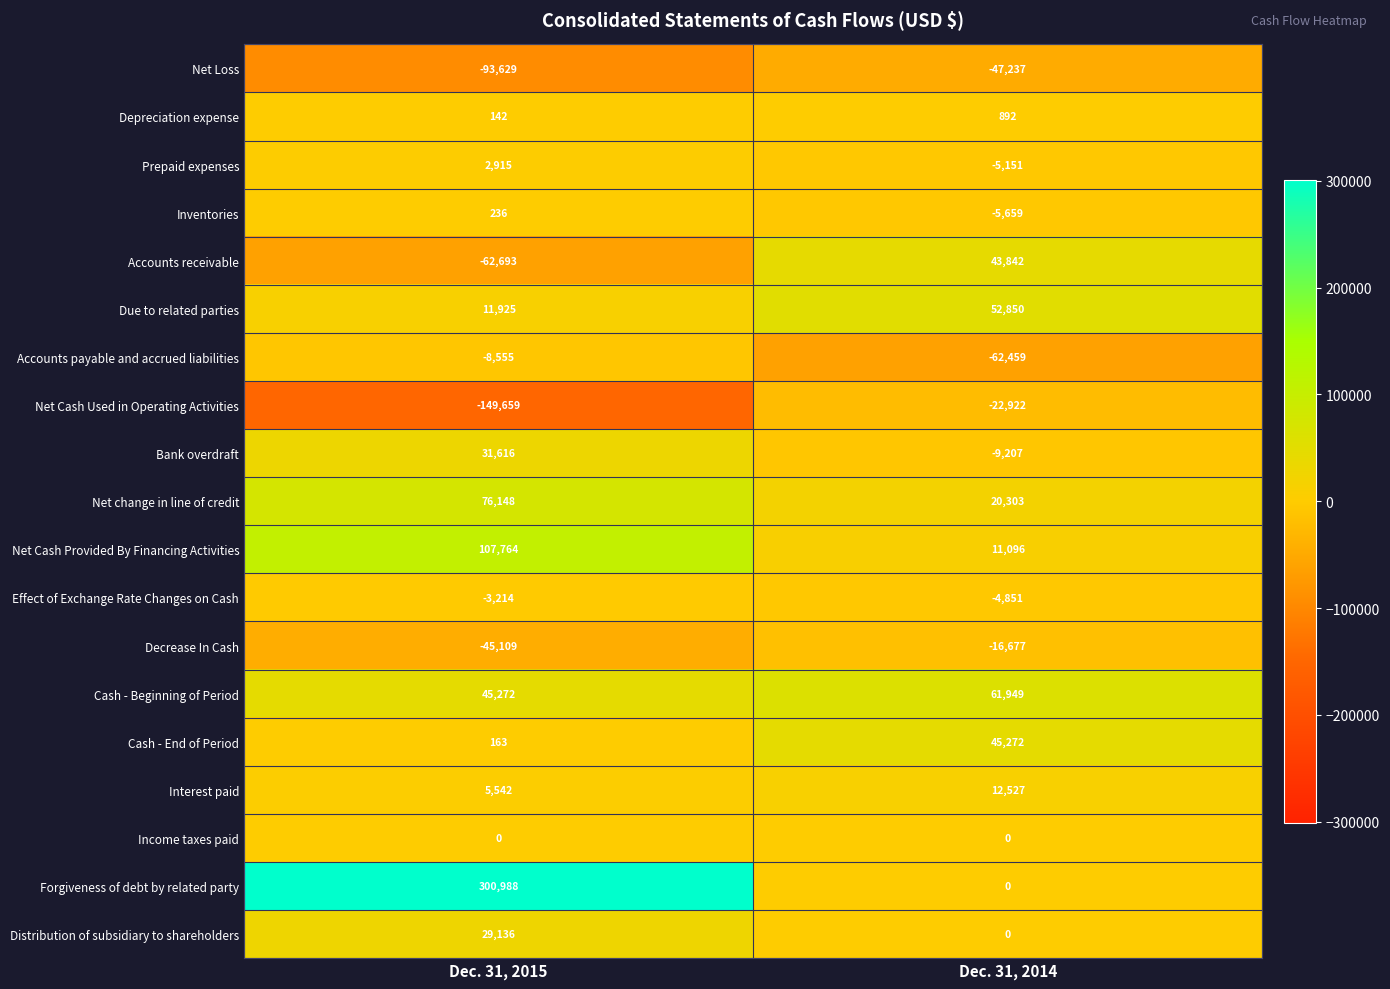

Rank the series by their maximum value, from highest to lowest.

Forgiveness of debt by related party, Net Cash Provided By Financing Activities, Net change in line of credit, Cash - Beginning of Period, Due to related parties, Cash - End of Period, Accounts receivable, Bank overdraft, Distribution of subsidiary to shareholders, Interest paid, Prepaid expenses, Depreciation expense, Inventories, Income taxes paid, Effect of Exchange Rate Changes on Cash, Accounts payable and accrued liabilities, Decrease In Cash, Net Cash Used in Operating Activities, Net Loss